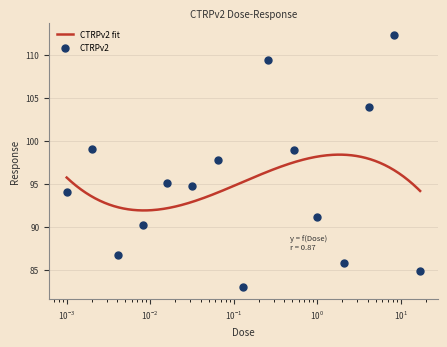

Which has a higher value, 0.065 or 0.001?

0.065